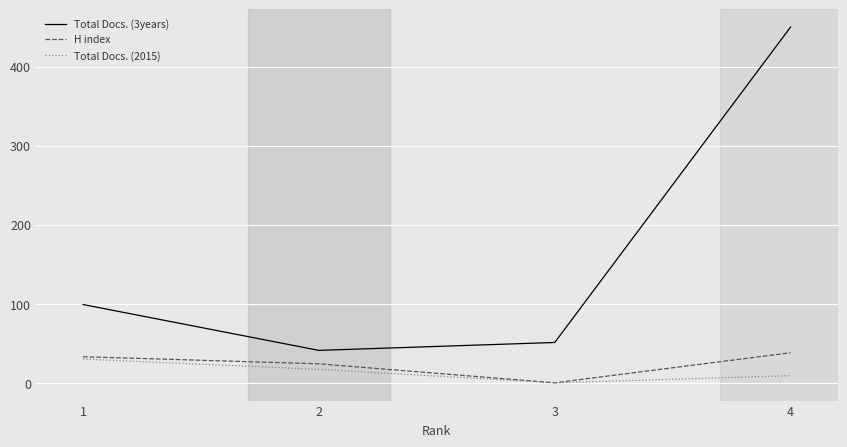

Does the chart display data point markers on the line(s)?

No